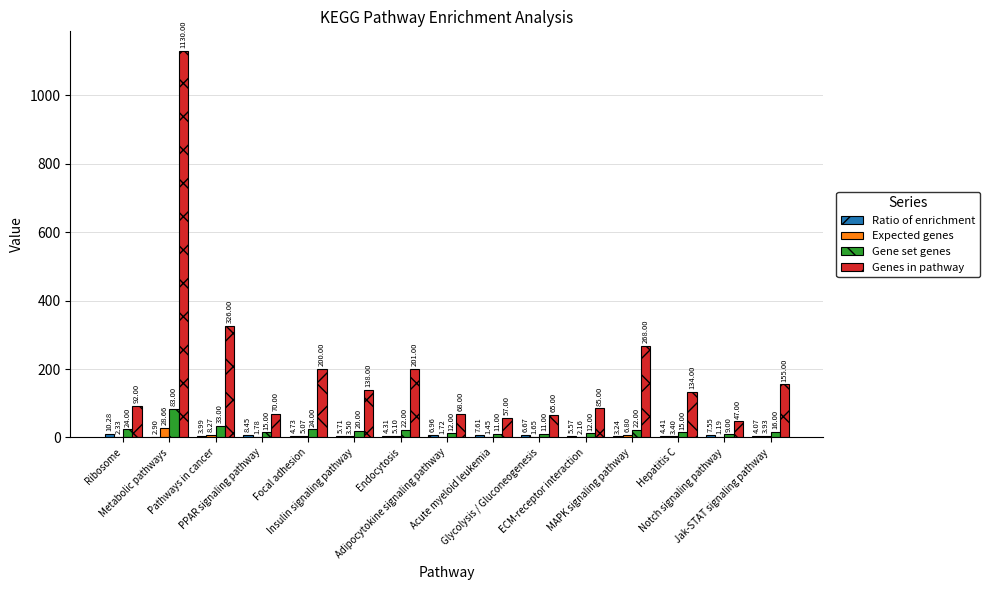

At which label does Expected genes first exceed 3?

Metabolic pathways